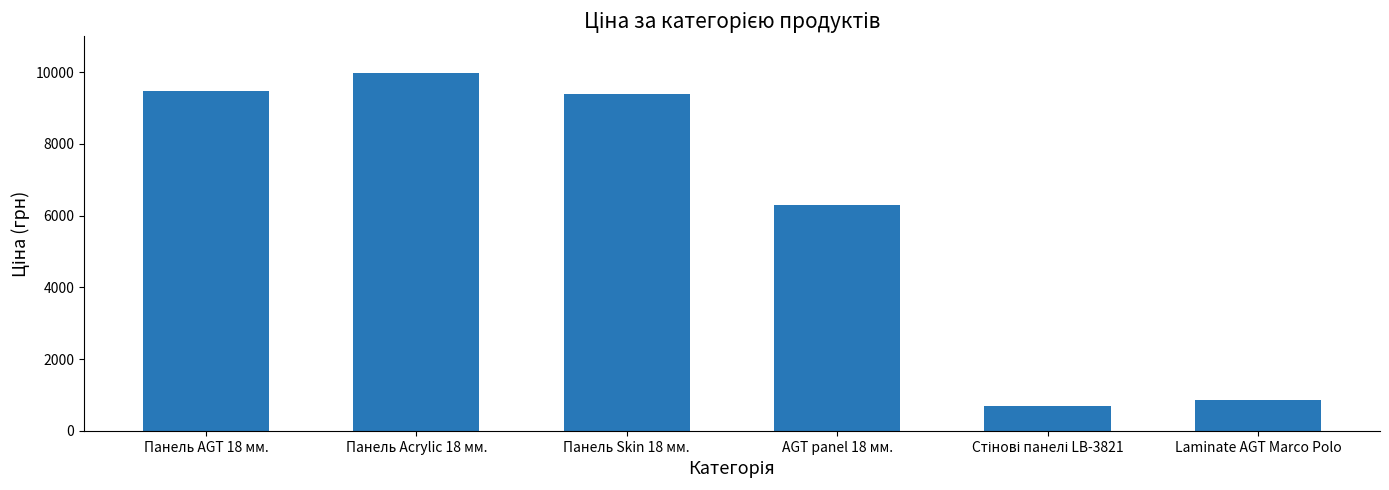

What is the difference between the second highest and minimum values?

8785.8